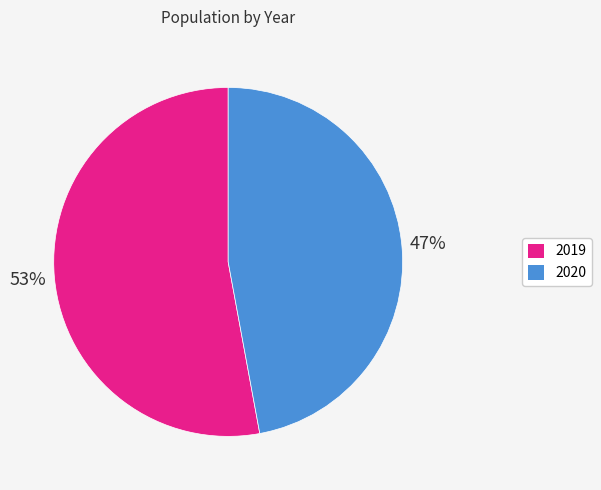

Count the number of slices in the pie.

2